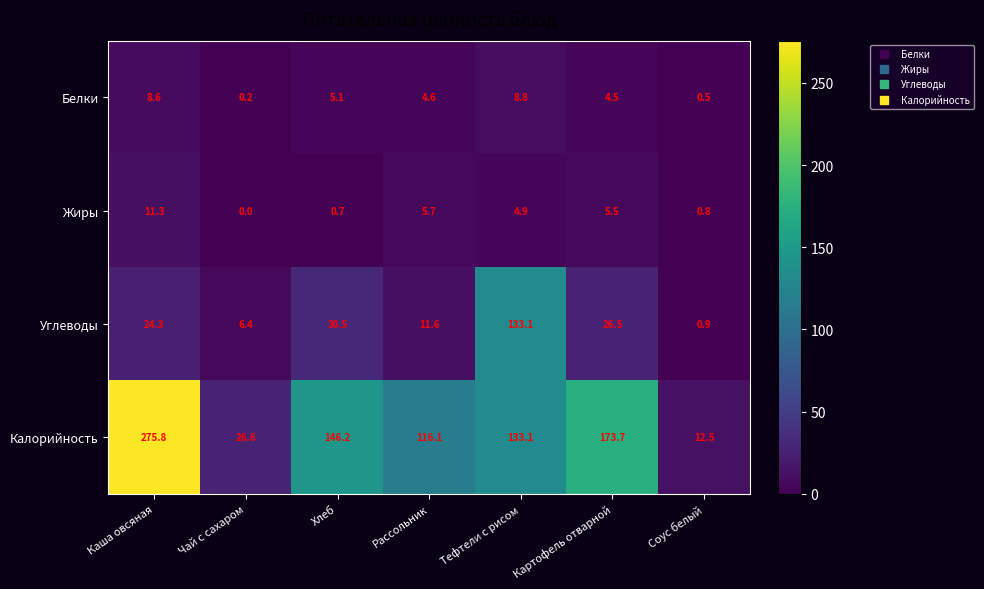

Reading left to right, what are all the values shown in this chart?

Белки: 8.6	0.2	5.1	4.6	8.8	4.5	0.5
Жиры: 11.3	0.0	0.7	5.7	4.9	5.5	0.8
Углеводы: 24.3	6.4	30.5	11.6	133.1	26.5	0.9
Калорийность: 275.8	26.8	146.2	116.1	133.1	173.7	12.5